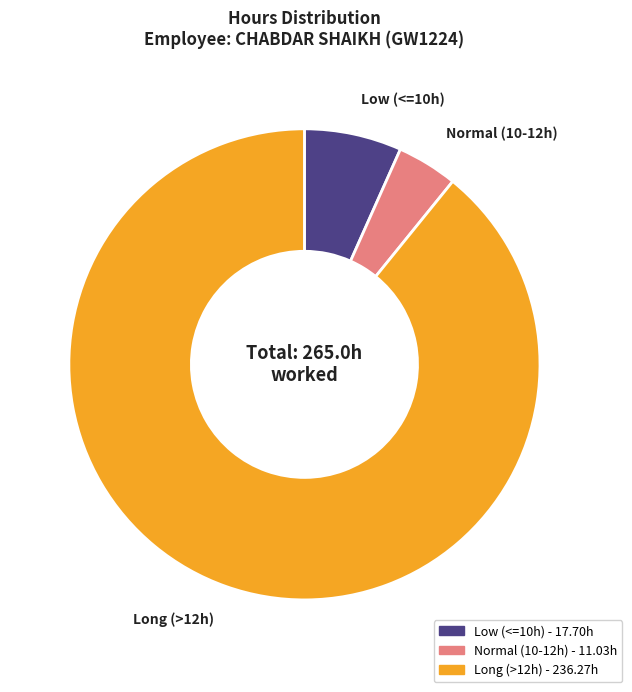

Is there a majority slice in this chart?

Yes